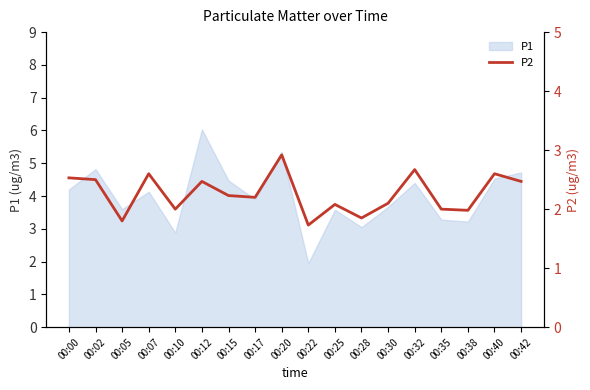

True or false: P1 has a value of 3.0 at 00:28.

True